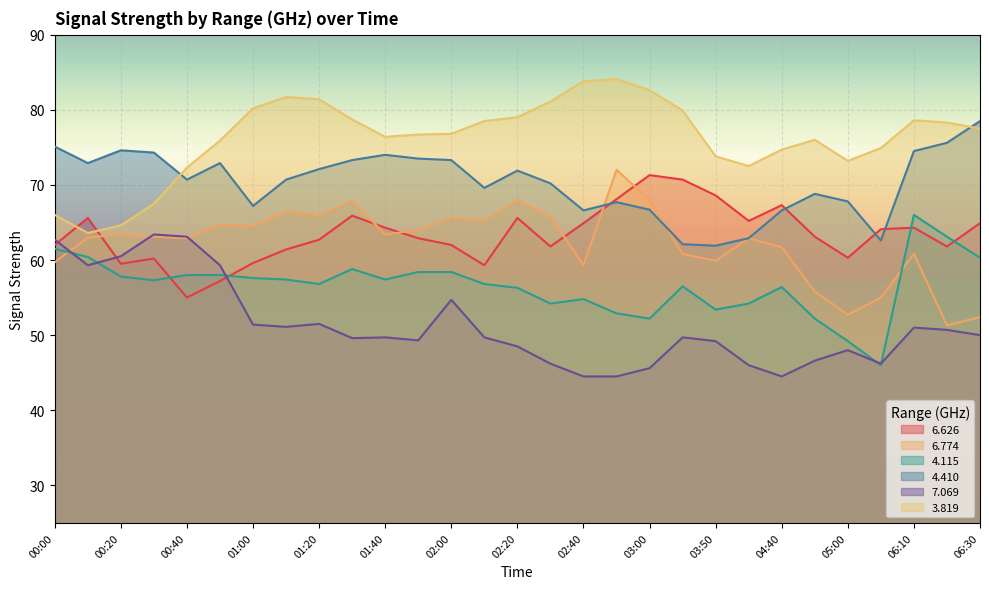

In   4.115, how many points are higher than both neighbors (excluding endpoints)?

5